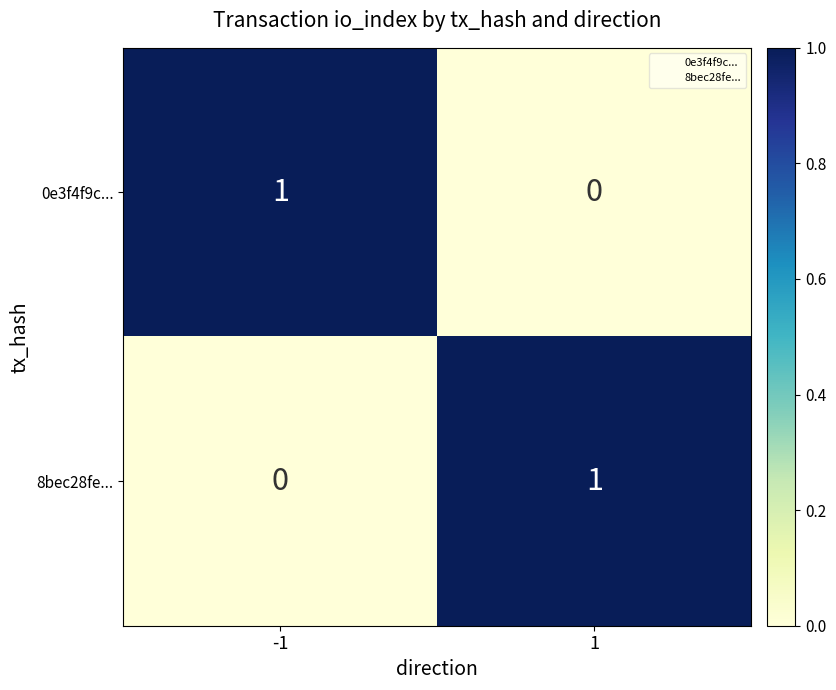

List the labels in order of 0e3f4f9c... value, smallest first.

1, -1